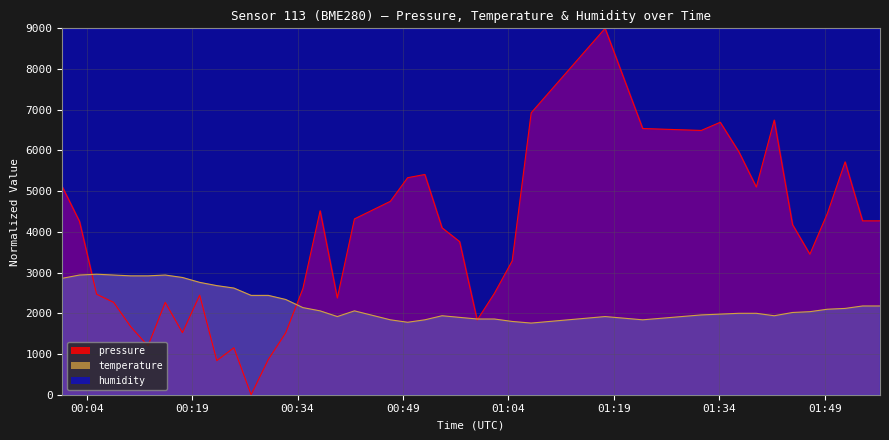

What is the greatest value displayed?

9000.0